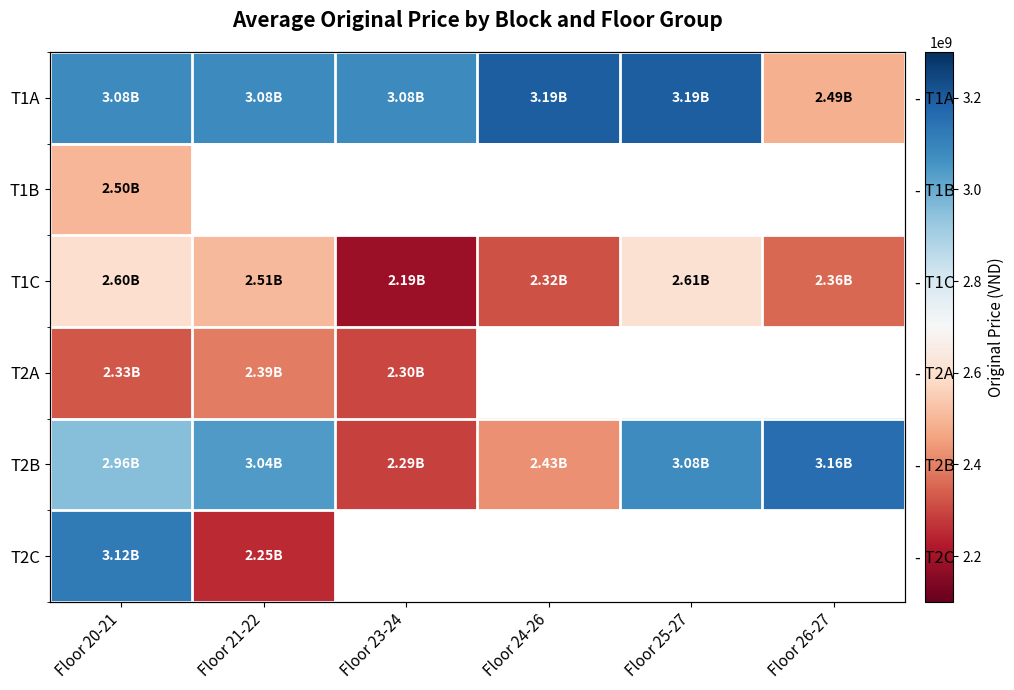

What is the sum of the T1A values at Floor 24-26 and Floor 23-24?

6273960000.0